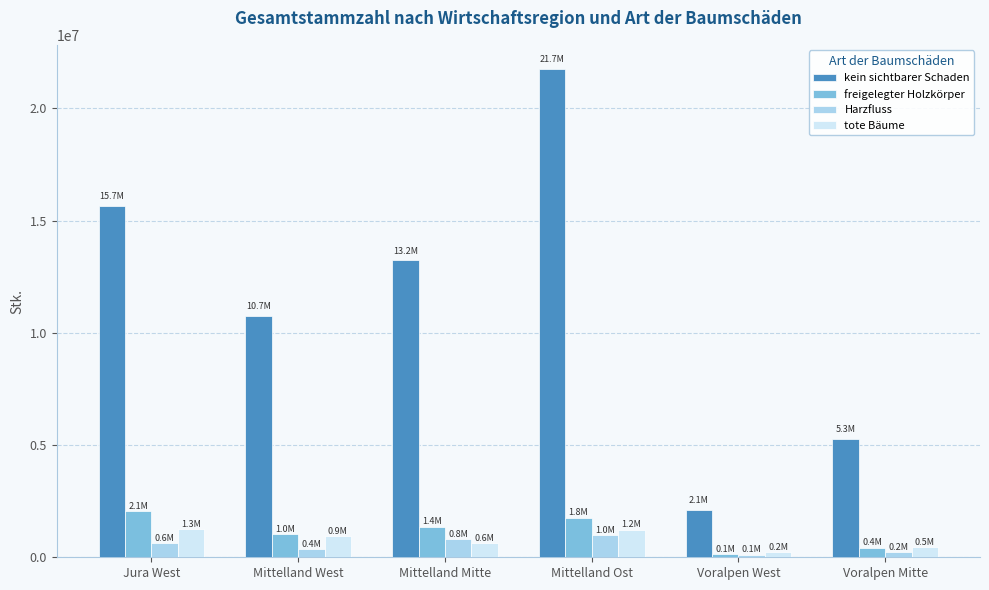

Is it true that kein sichtbarer Schaden equals 21164672.0 at Jura West?

False